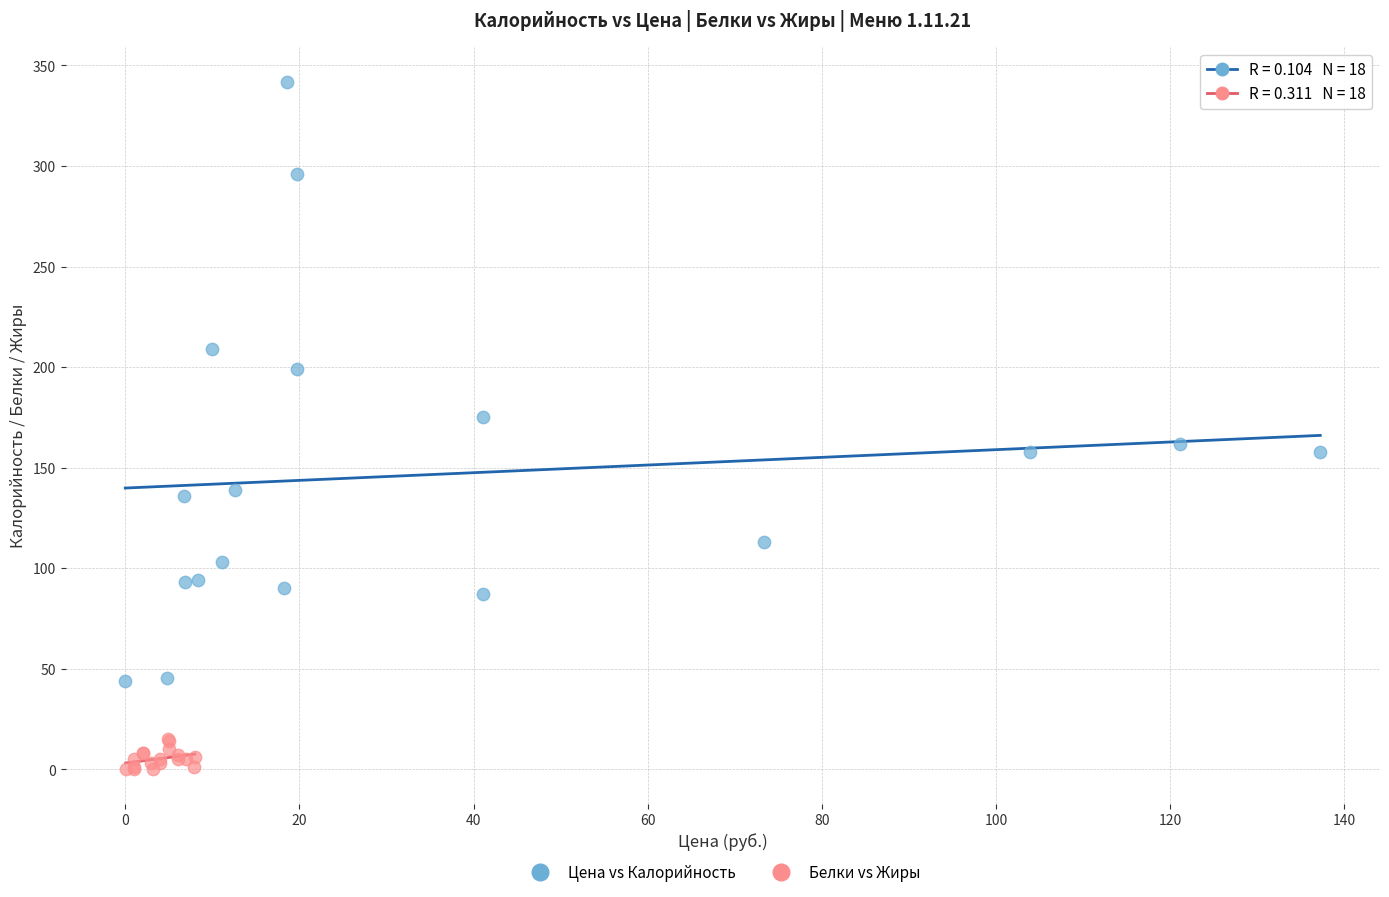

Which series has the widest spread of Y values?

Цена vs Калорийность